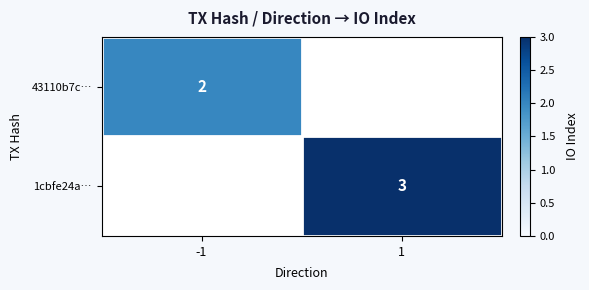

True or false: 43110b7c… has a value of 2 at -1.

True